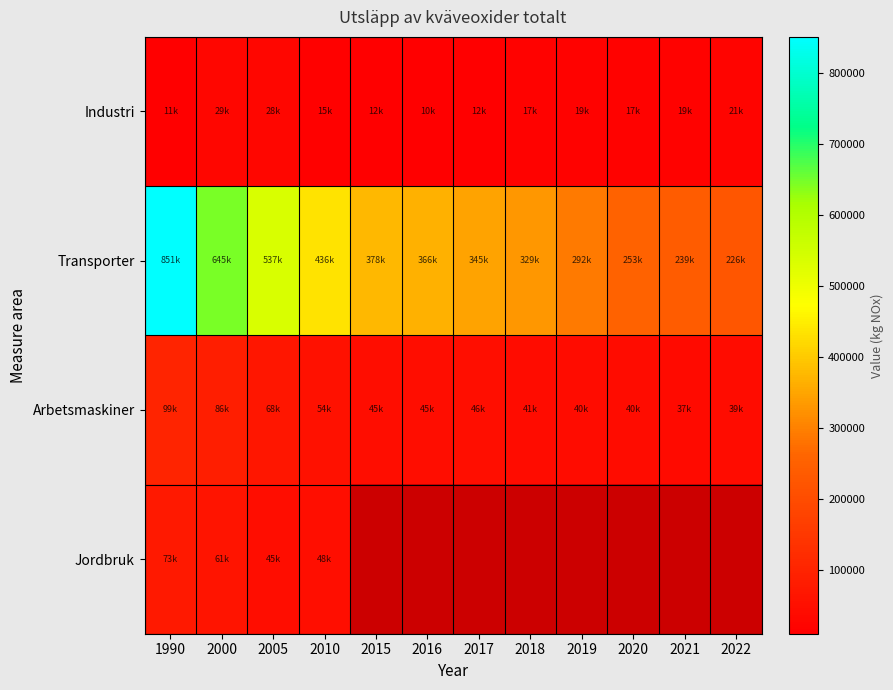

What is the highest value of the Transporter series?

850904.2